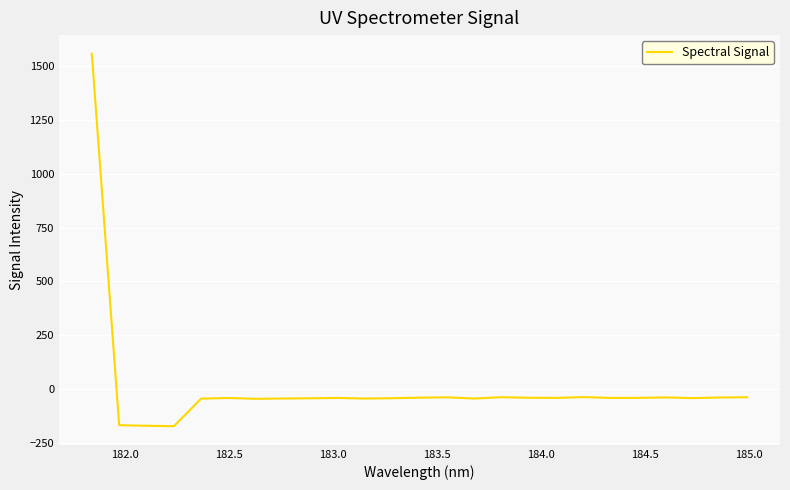

What is the difference between the maximum and minimum values?

1730.6